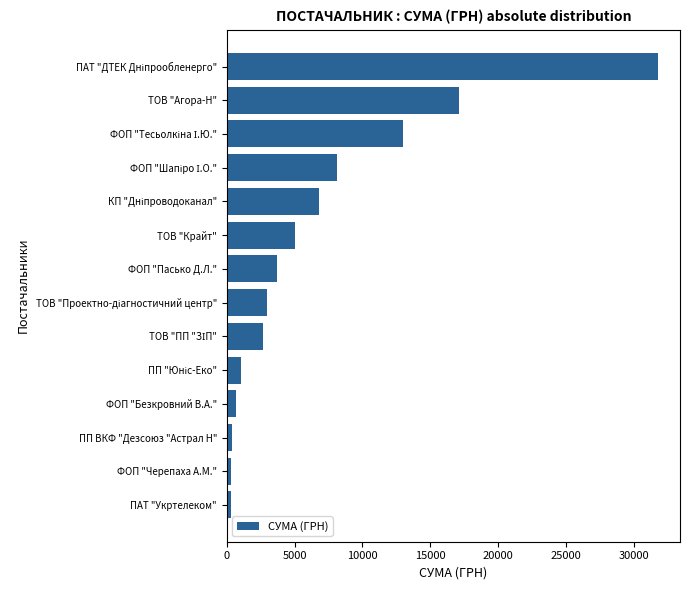

What is the difference between the maximum and minimum values?

31494.1